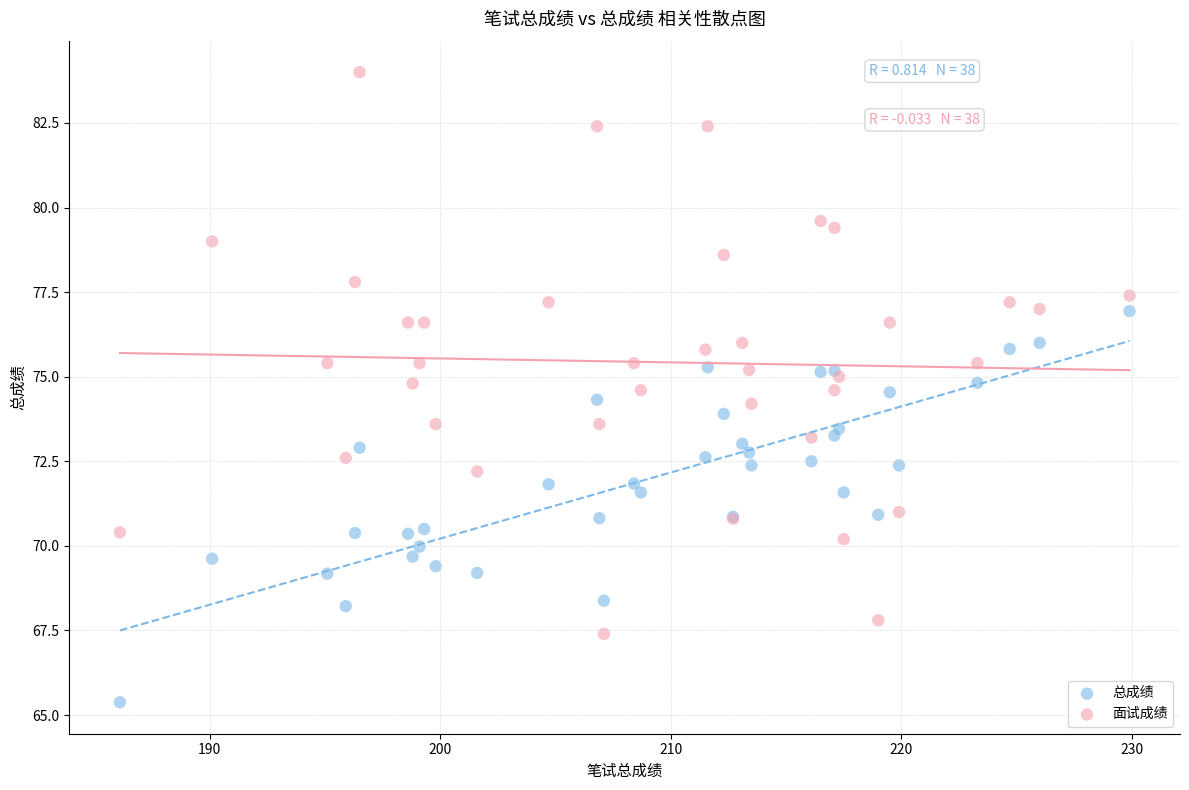

What is the X range (max minus min) for the scatter plot?

43.8